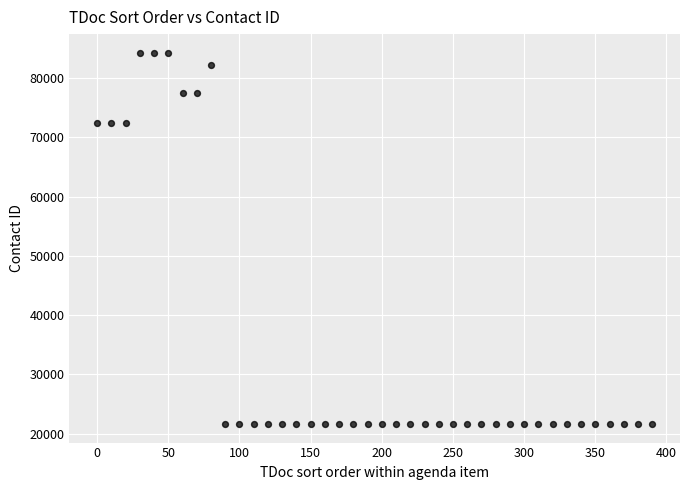

What is the range of Y values (max minus min)?

62714